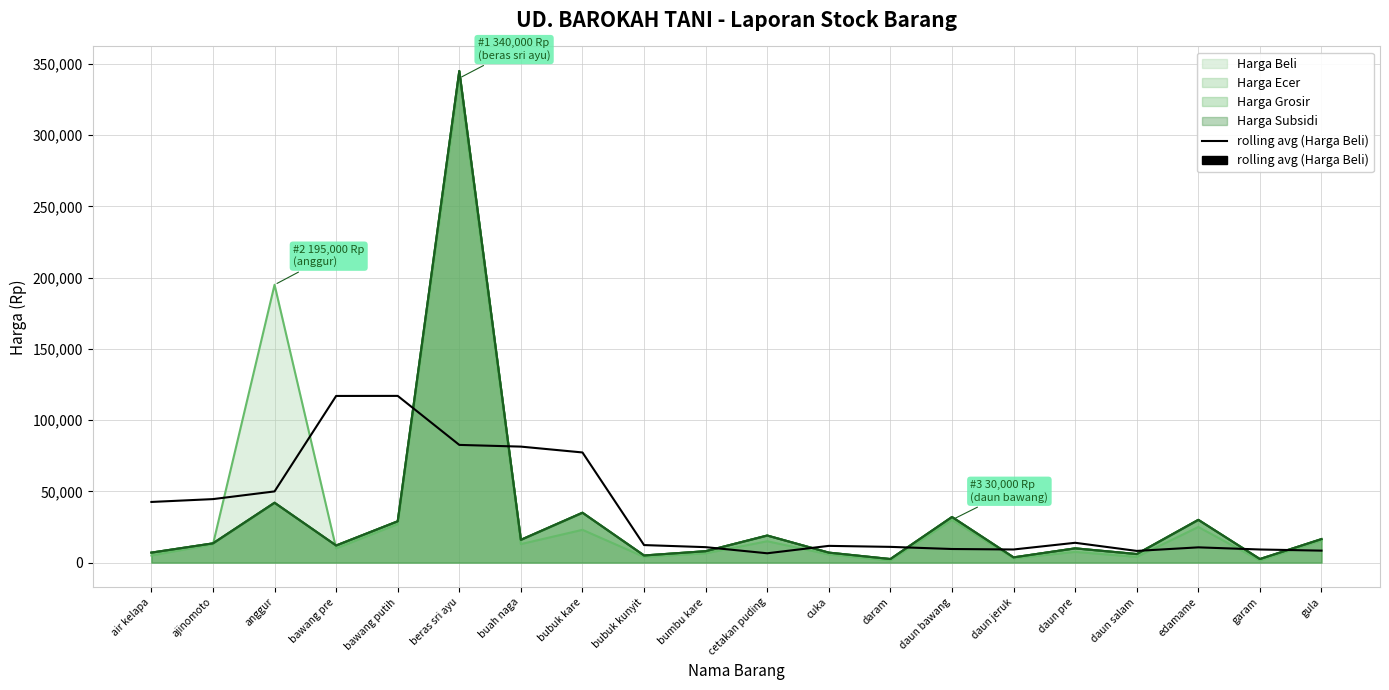

What is the average value?

36697